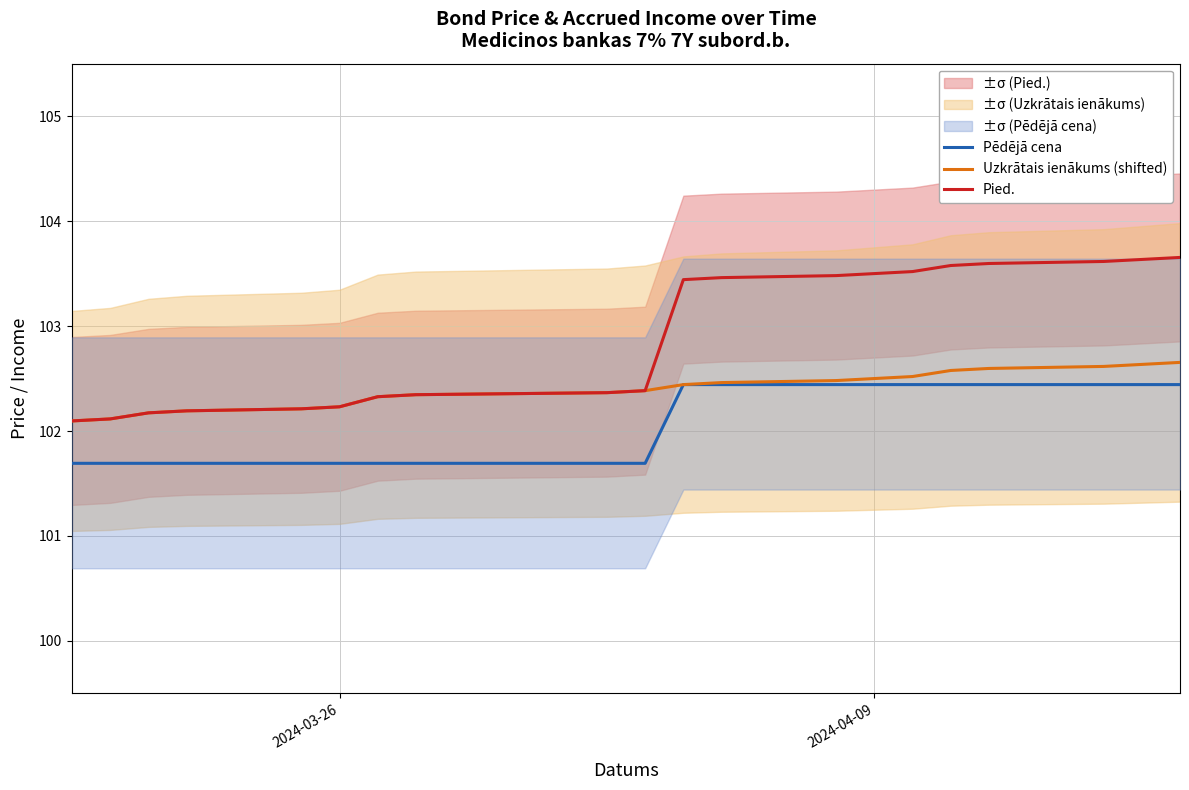

What is the lowest value of the Pied. series?

102.1